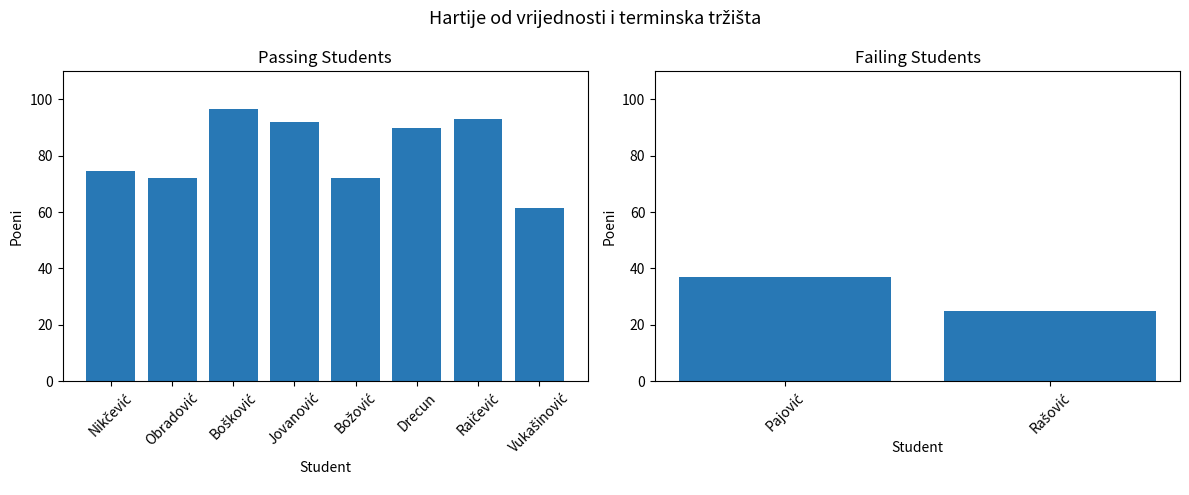

List the labels in order of value, smallest first.

Rašović Nikola, Pajović Jelica, Vukašinović Ljubica, Obradović Miljana, Božović Anđela, Nikčević Snežana, Drecun Dragan, Jovanović Aleksandra, Raičević Stefan, Bošković Bojana